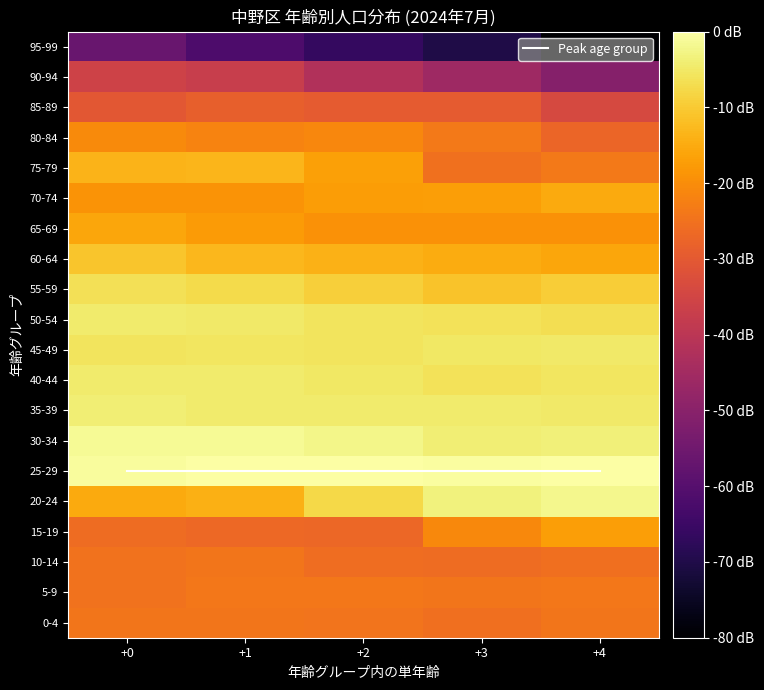

At which category does the chart reach its minimum across all series?

+4